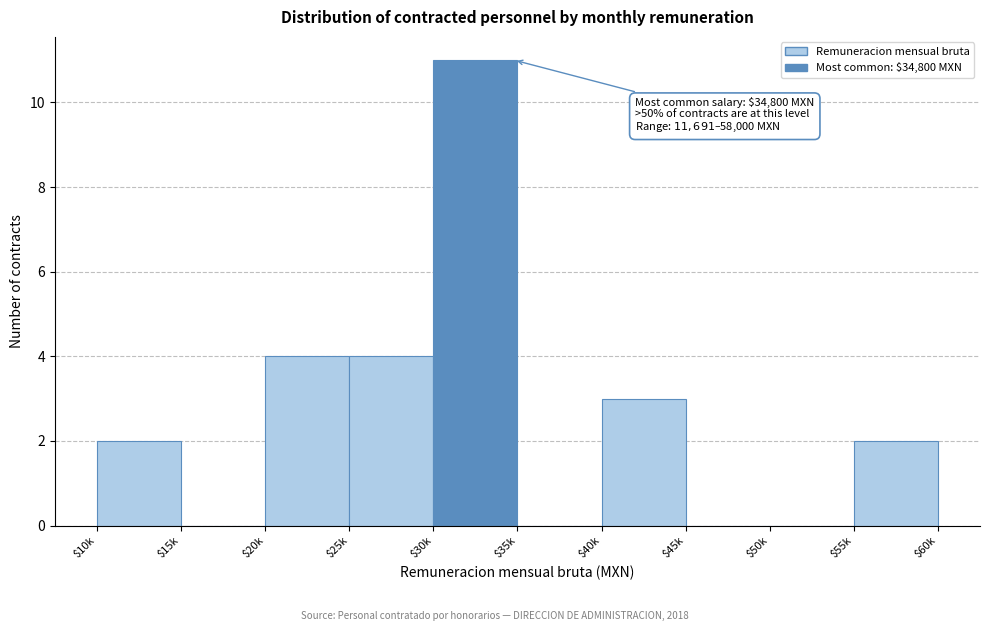

What is the maximum value shown in the chart?

11